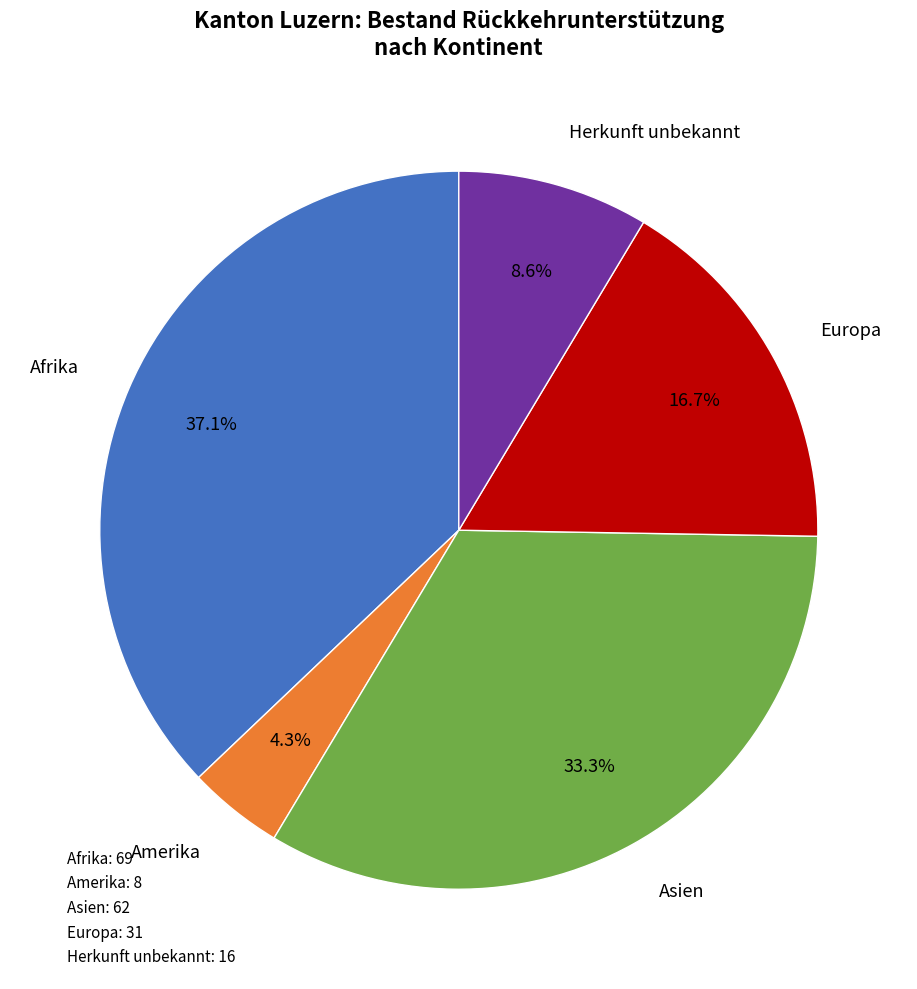

To the nearest percent, what is the combined percentage of Amerika and Herkunft unbekannt?

13%